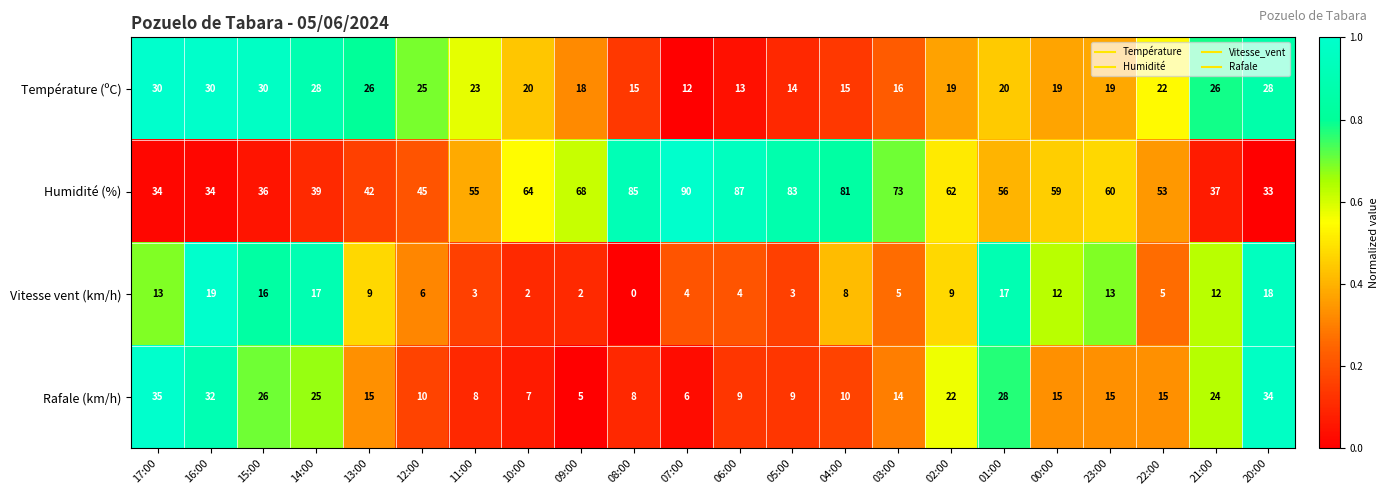

What is the sum of all Température (ºC) values?

468